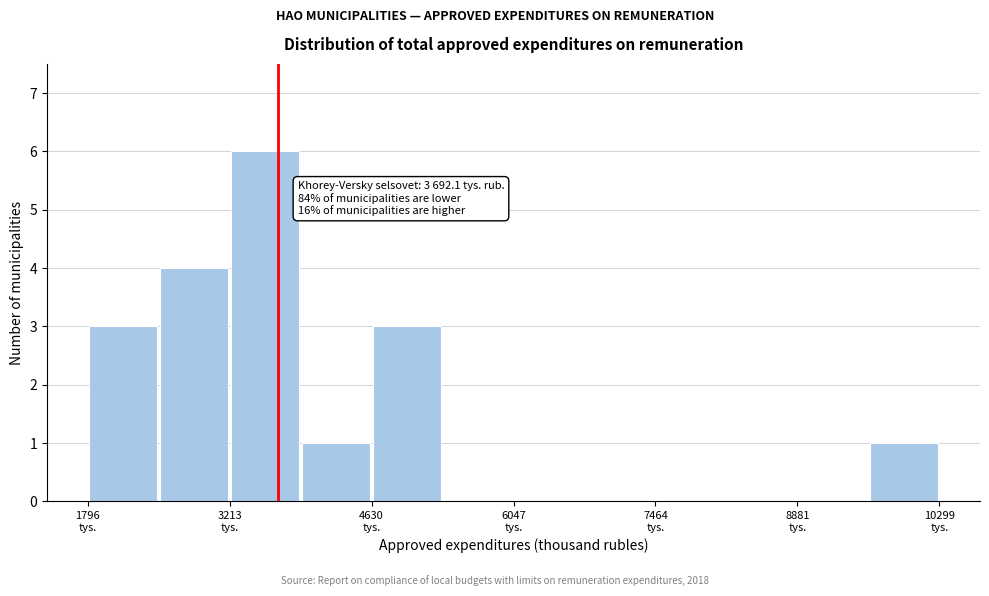

Read against the x-axis, roughly where is the centre of the tallest bar?

3600